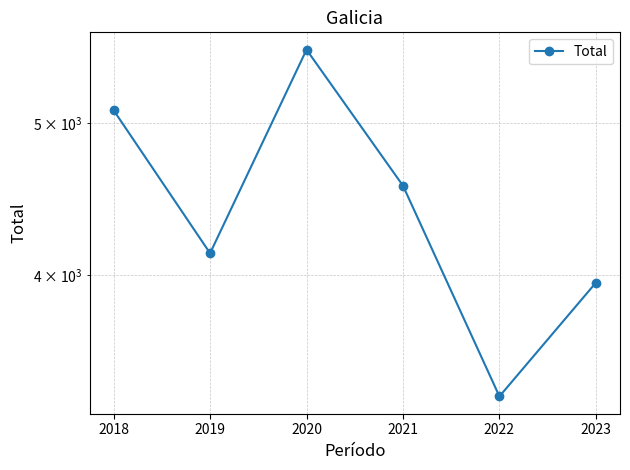

What is the sum of all values?

26671